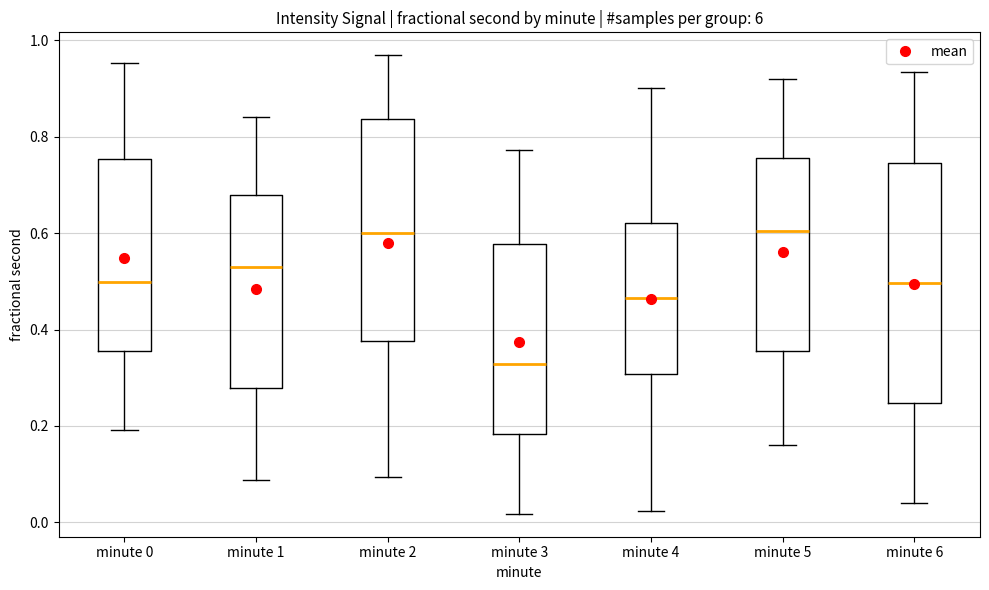

Comparing the boxes themselves (not the whiskers), which one is the tallest?

minute 6